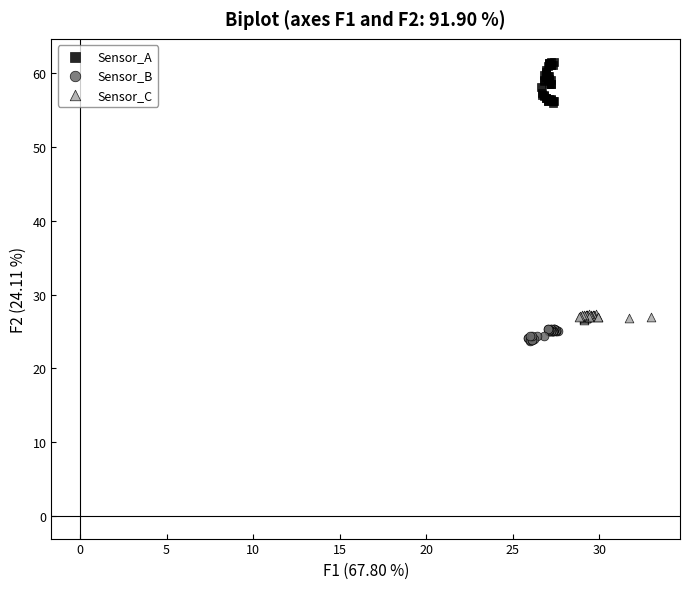

What are all the series names shown in the legend?

Sensor_A, Sensor_B, Sensor_C